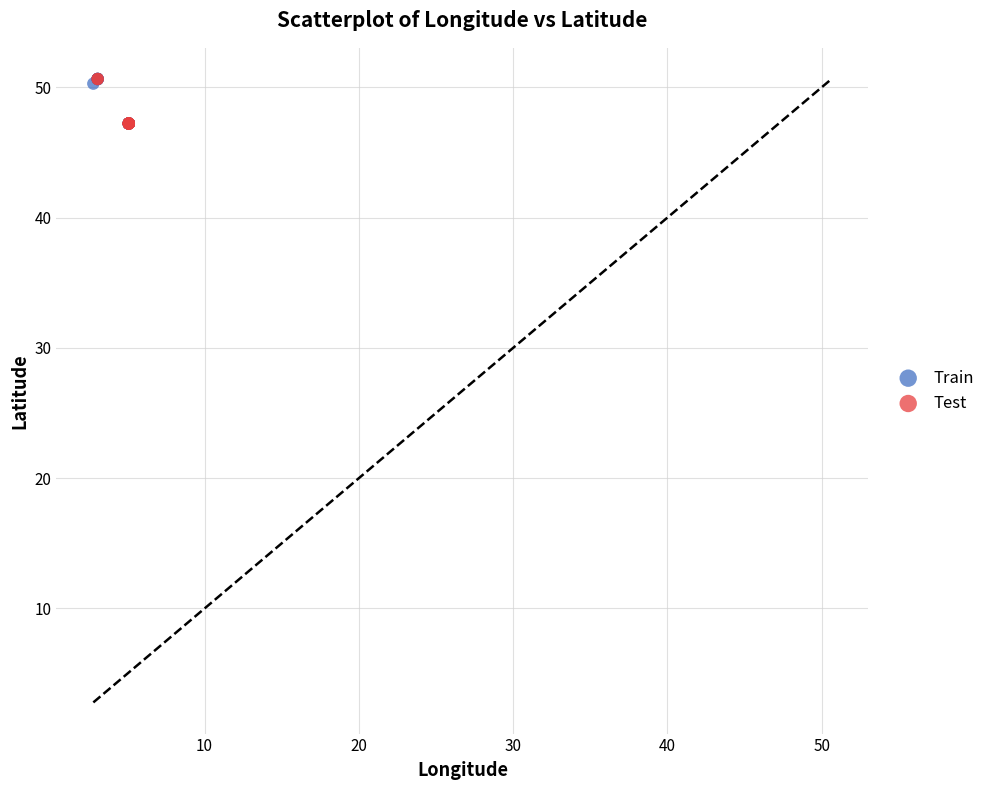

What are all the series names shown in the legend?

Train, Test